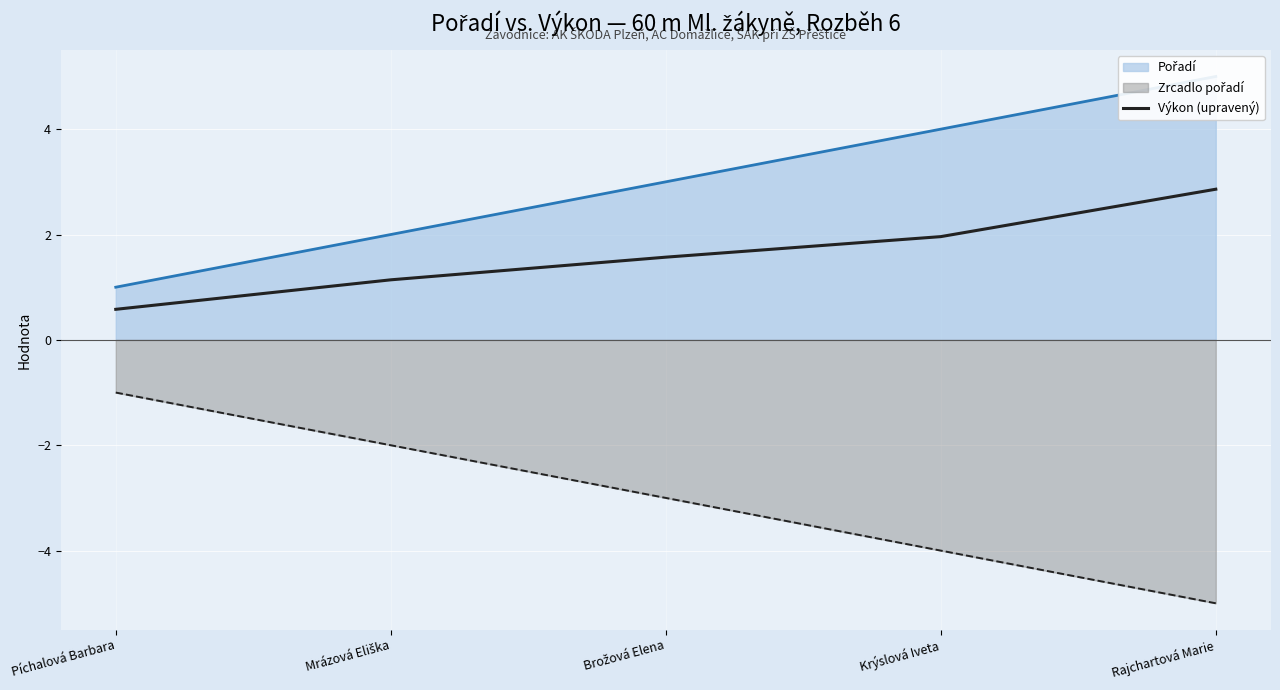

Count the number of values greater than 1.

4